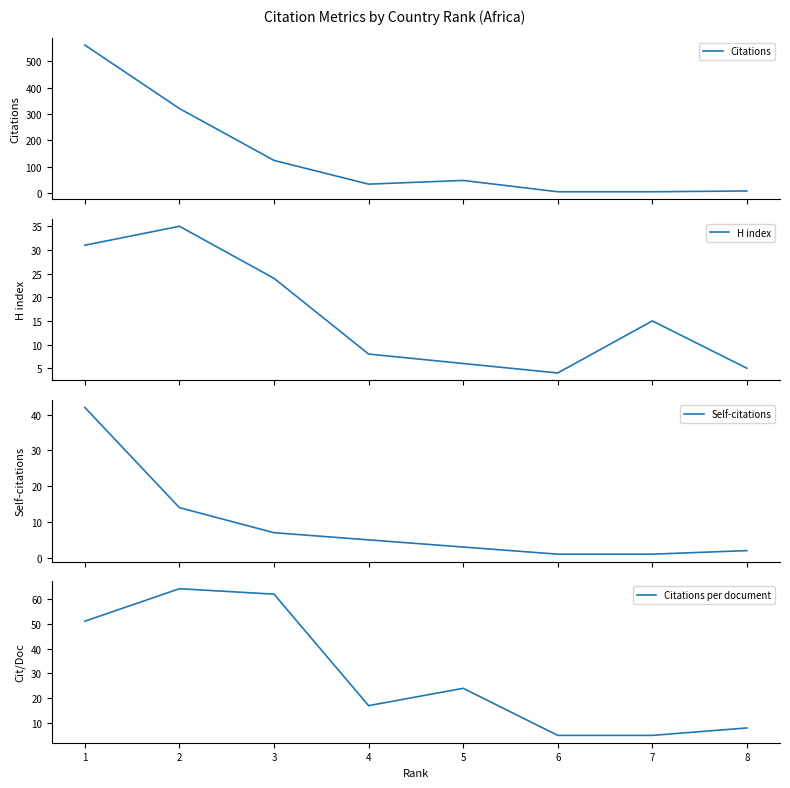

Reading left to right, transcribe all the data shown in this chart.

Citations: 562.0	321.0	124.0	34.0	48.0	5.0	5.0	8.0
H index: 31.0	35.0	24.0	8.0	6.0	4.0	15.0	5.0
Self-citations: 42.0	14.0	7.0	5.0	3.0	1.0	1.0	2.0
Citations per document: 51.1	64.2	62.0	17.0	24.0	5.0	5.0	8.0